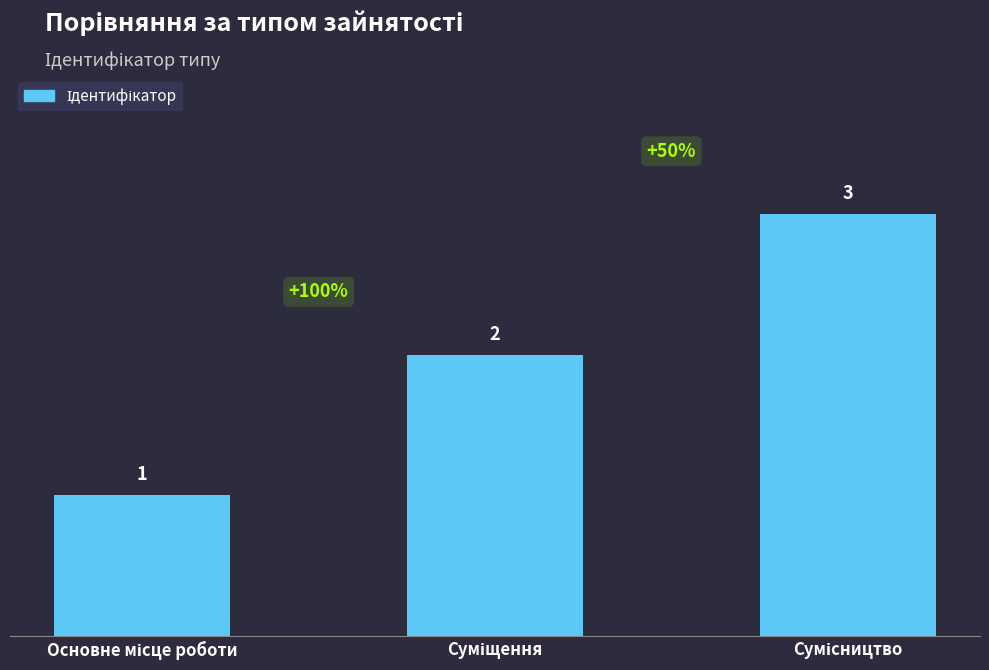

What is the value of the 2nd bar from the left?

2